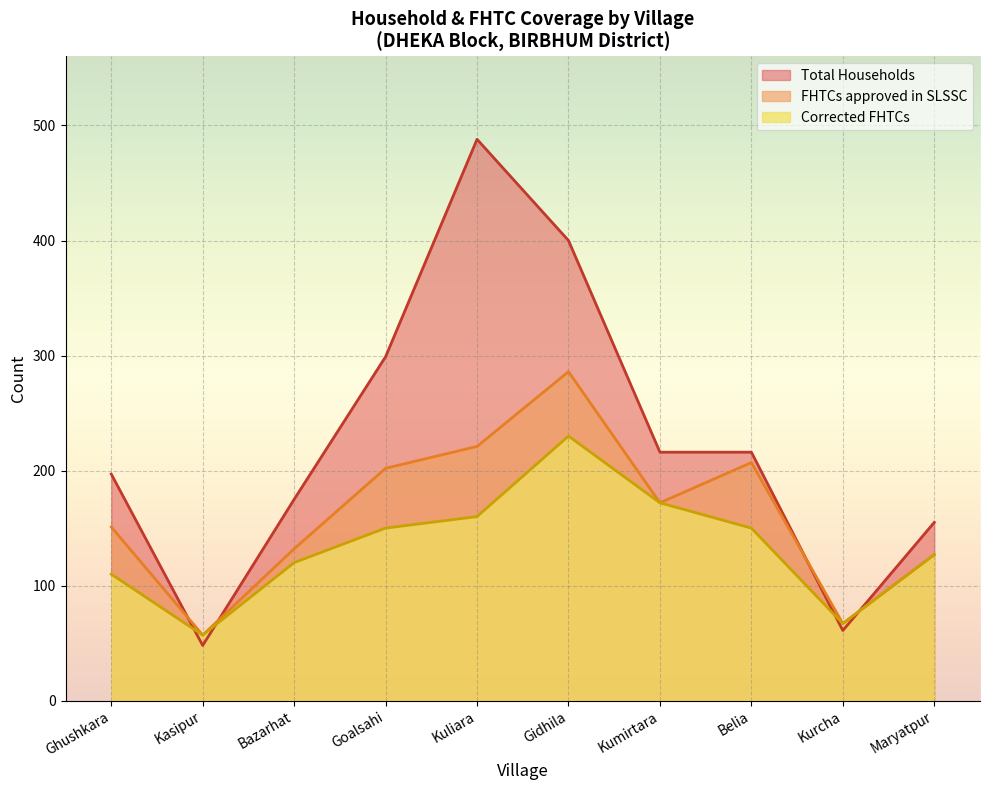

What is the label of the 7th point from the left?

Kumirtara